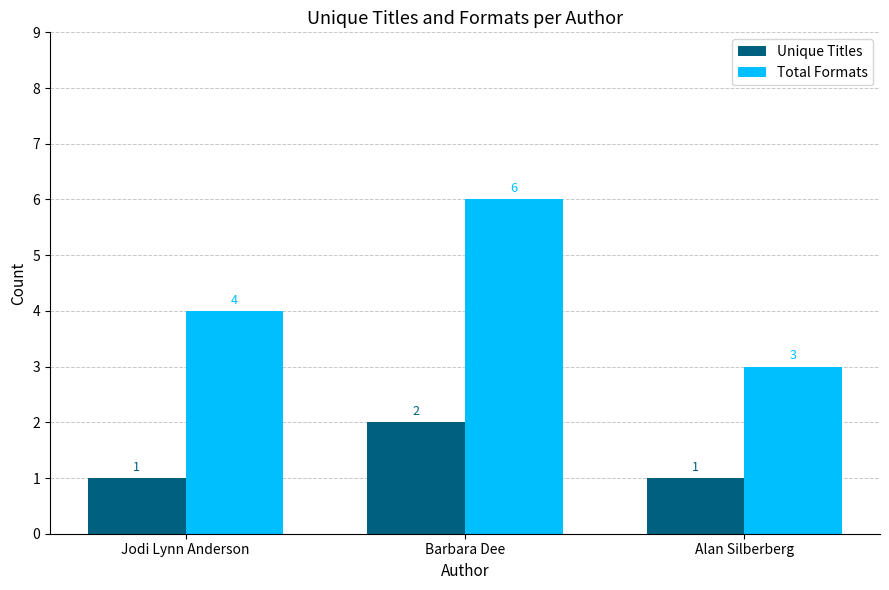

What is the value of the Unique Titles bar at the 2nd from the left?

2